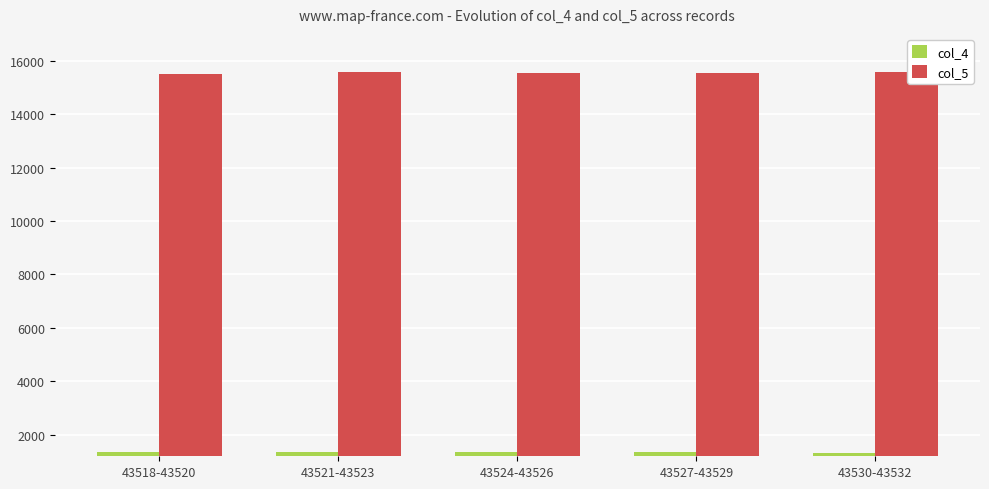

The value of col_5 at 43524-43526 is 10177.0. True or false?

False